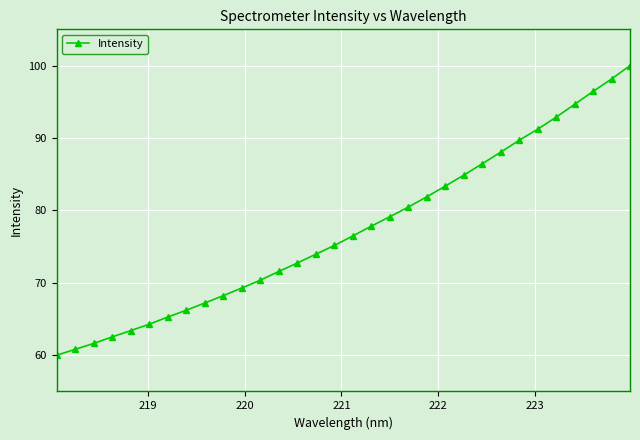

What is the sum of all values?

2474.0